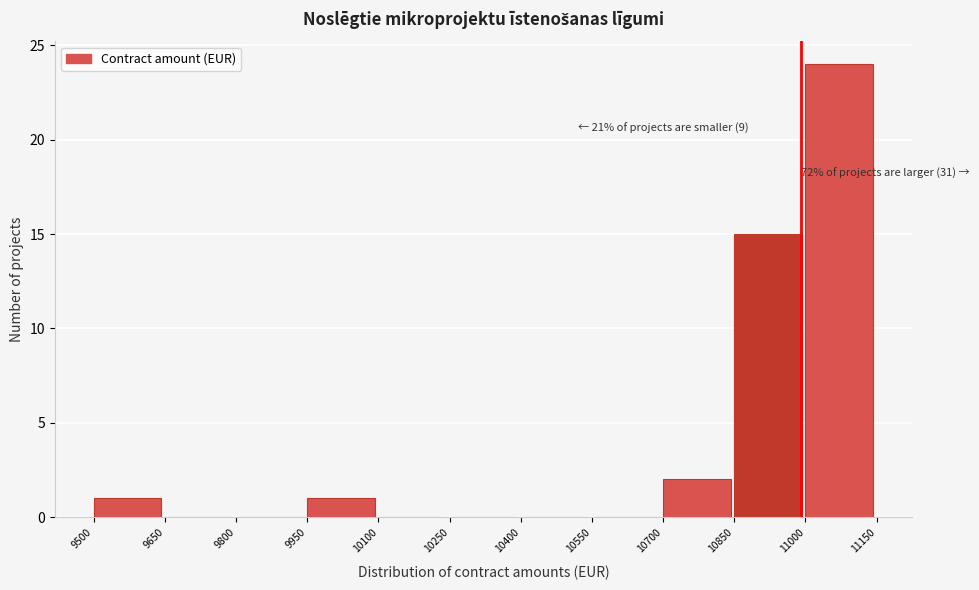

Which range on the x-axis has the tallest bar?

11000 to 11150